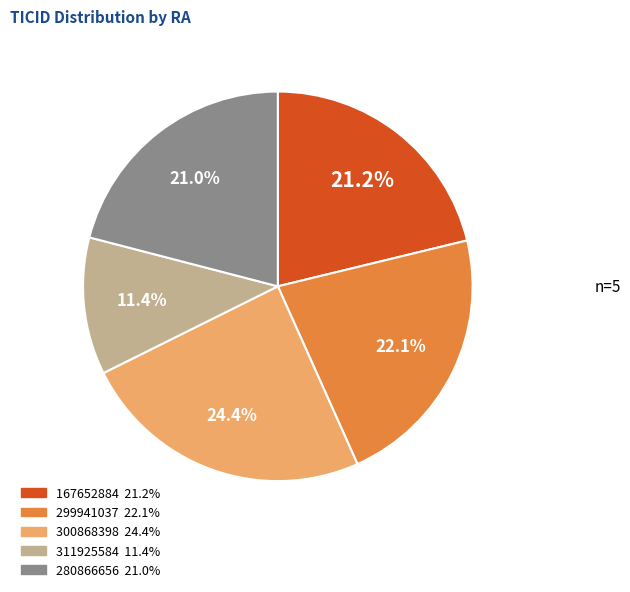

How many slices are in this pie chart?

5